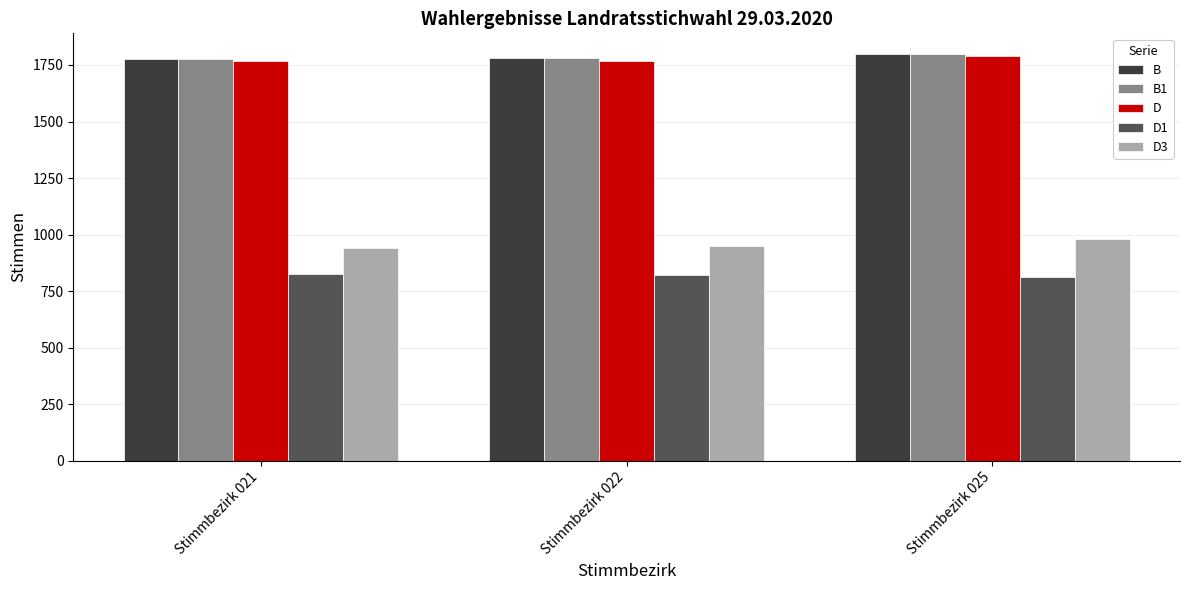

How many data points in D3 are less than 949?

1